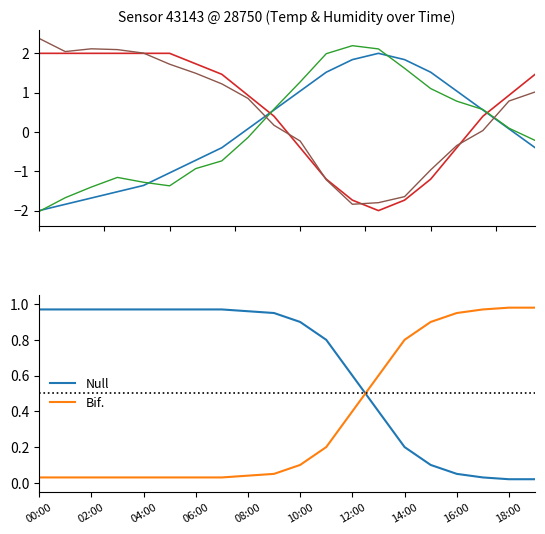

The value of Null at 12:00 is 0.8. True or false?

False